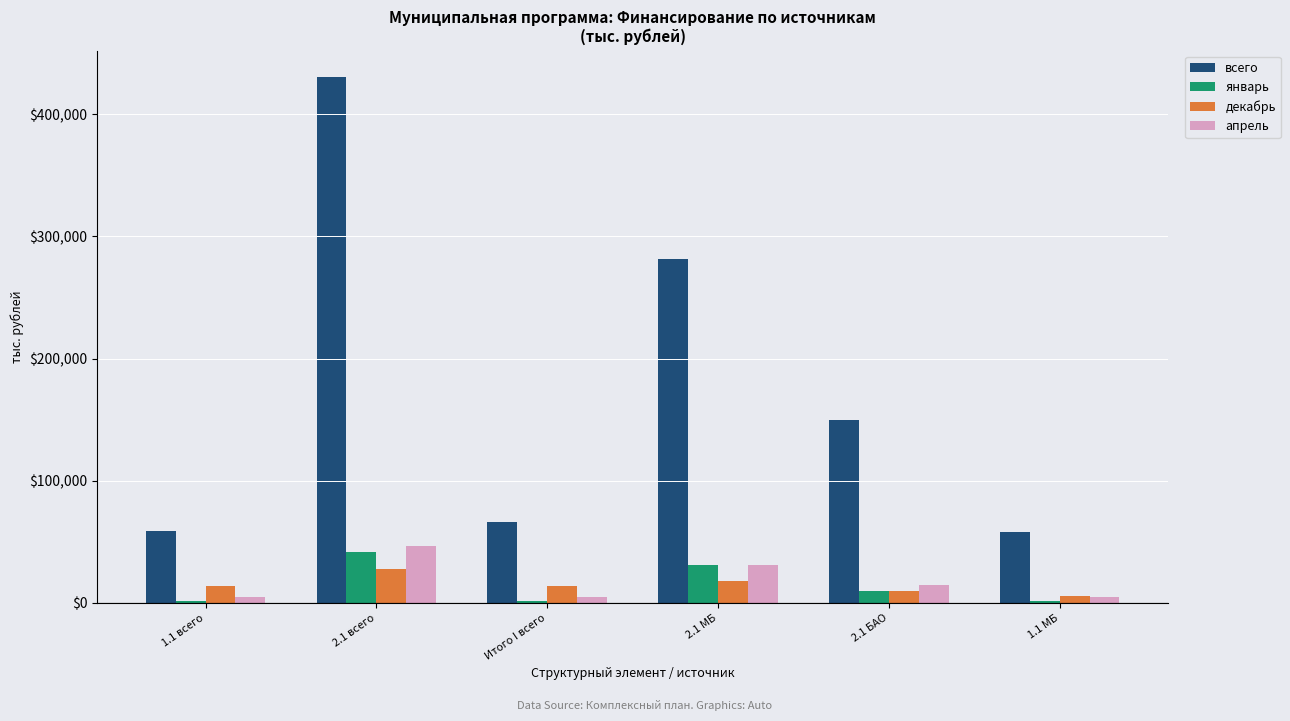

What is the difference between the highest and lowest values at Итого I всего?

64564.4